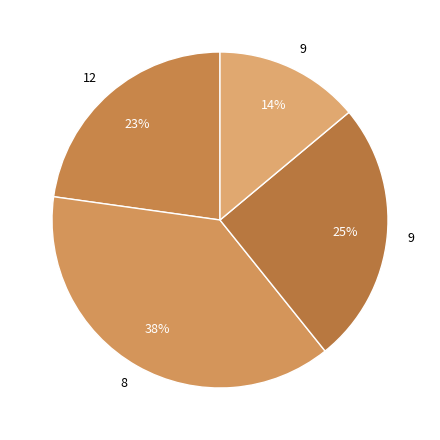

How many slices are in this pie chart?

4